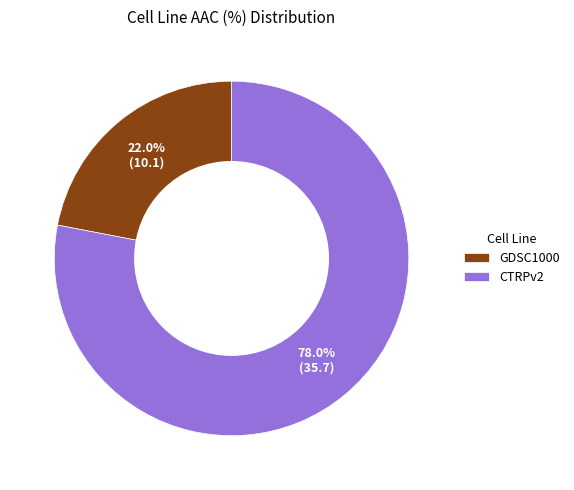

Approximately how many times larger is the value at GDSC1000 compared to CTRPv2?

0.3